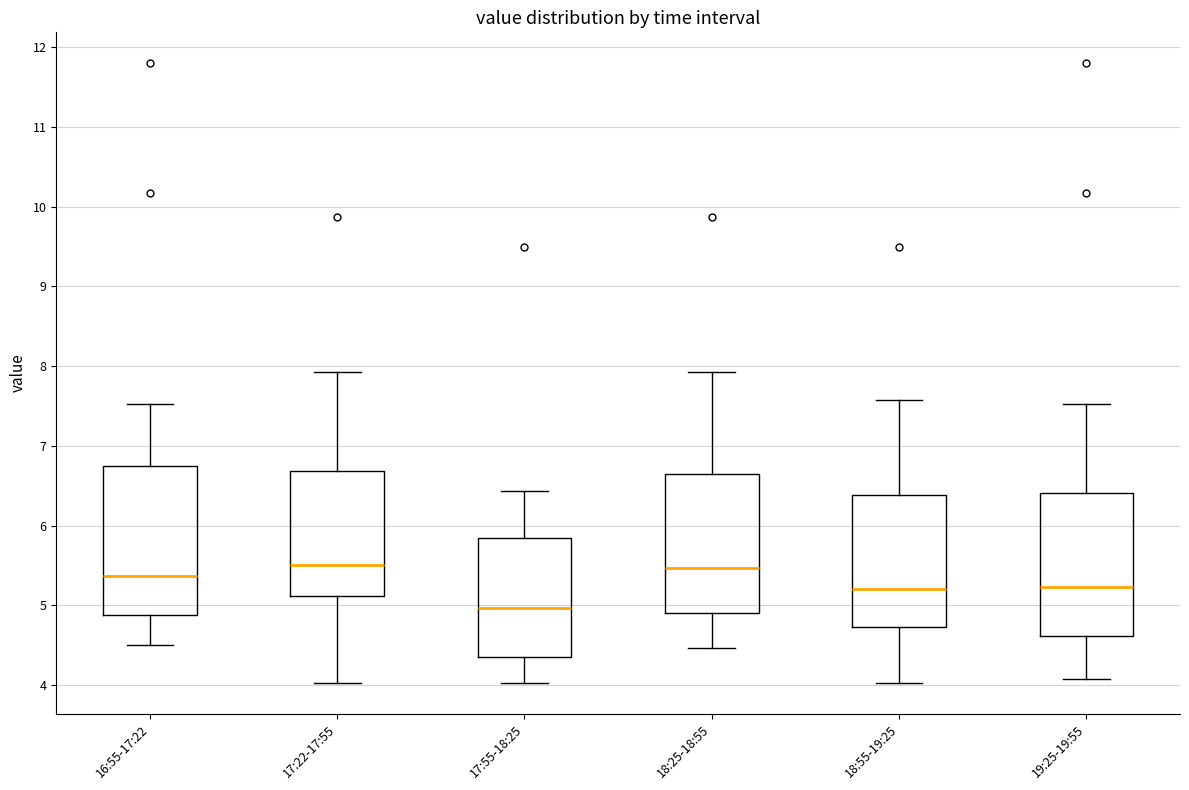

Reading left to right, transcribe this box plot: for each box, give where its median line is, the range the box spans, and where its two whiskers end, as read against the y-axis. The values are not printed on the chart, so give them approximately, as read against the axis.

16:55-17:22: median 5.4, box 4.9 to 6.8, whiskers 4.5 to 7.5
17:22-17:55: median 5.5, box 5.1 to 6.7, whiskers 4.0 to 7.9
17:55-18:25: median 5.0, box 4.4 to 5.9, whiskers 4.0 to 6.4
18:25-18:55: median 5.5, box 4.9 to 6.7, whiskers 4.5 to 7.9
18:55-19:25: median 5.2, box 4.7 to 6.4, whiskers 4.0 to 7.6
19:25-19:55: median 5.2, box 4.6 to 6.4, whiskers 4.1 to 7.5